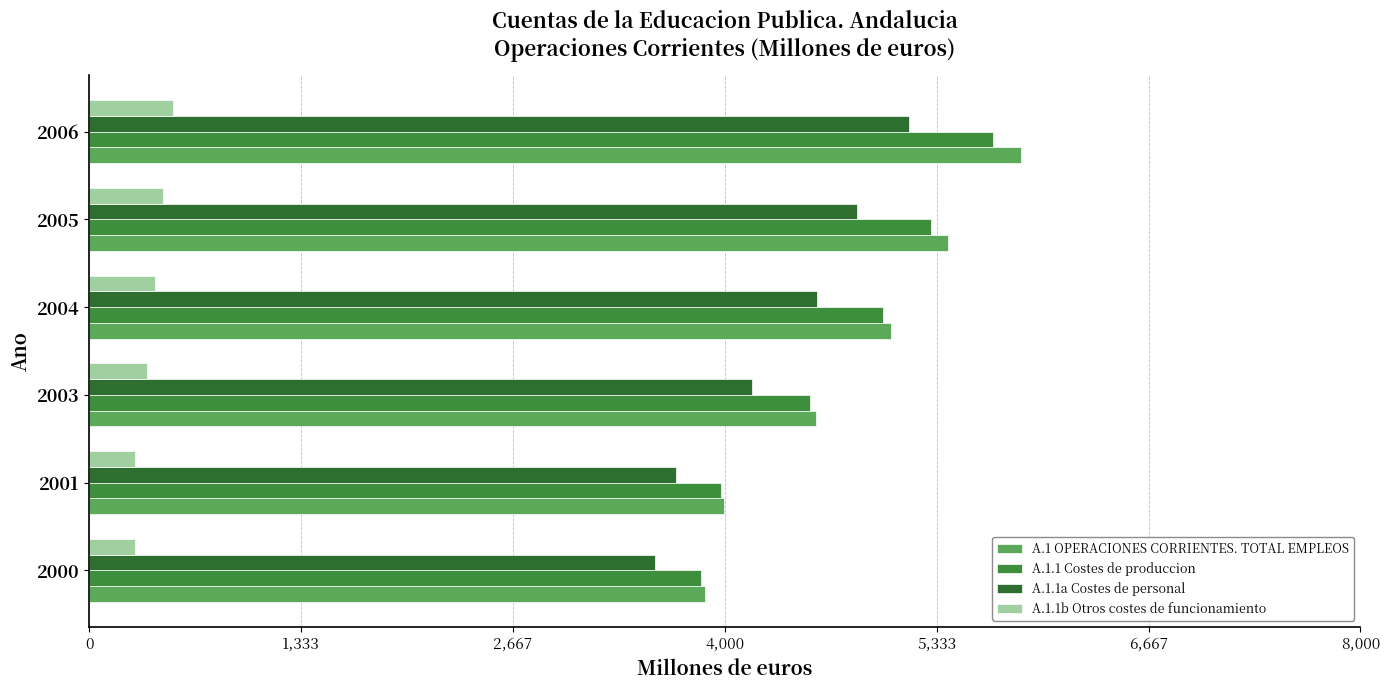

Which series has the widest spread of values?

A.1 OPERACIONES CORRIENTES. TOTAL EMPLEOS